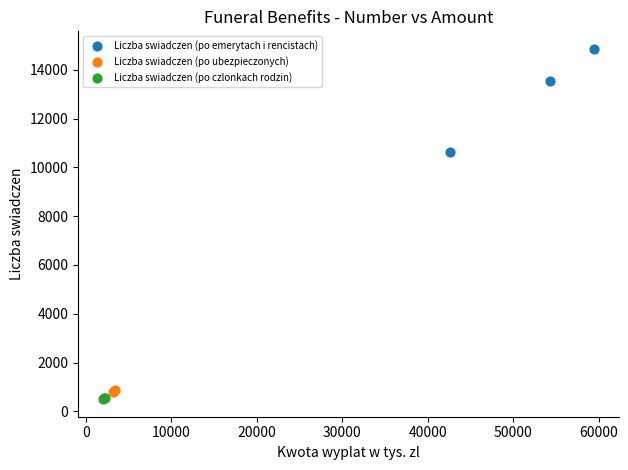

Which series reaches the maximum Y coordinate?

Liczba swiadczen (po emerytach i rencistach)